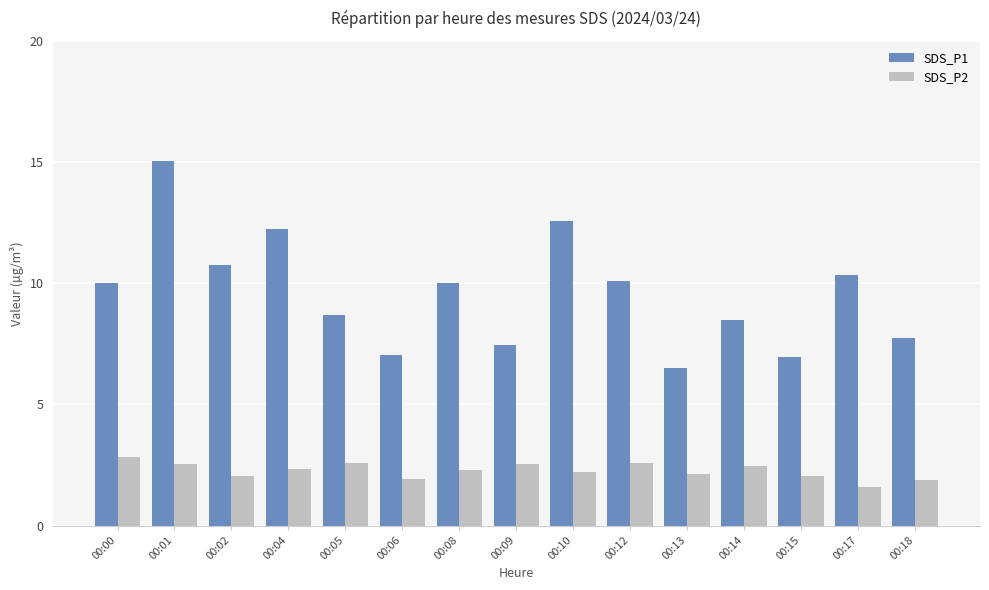

What is the minimum value for SDS_P2?

1.6